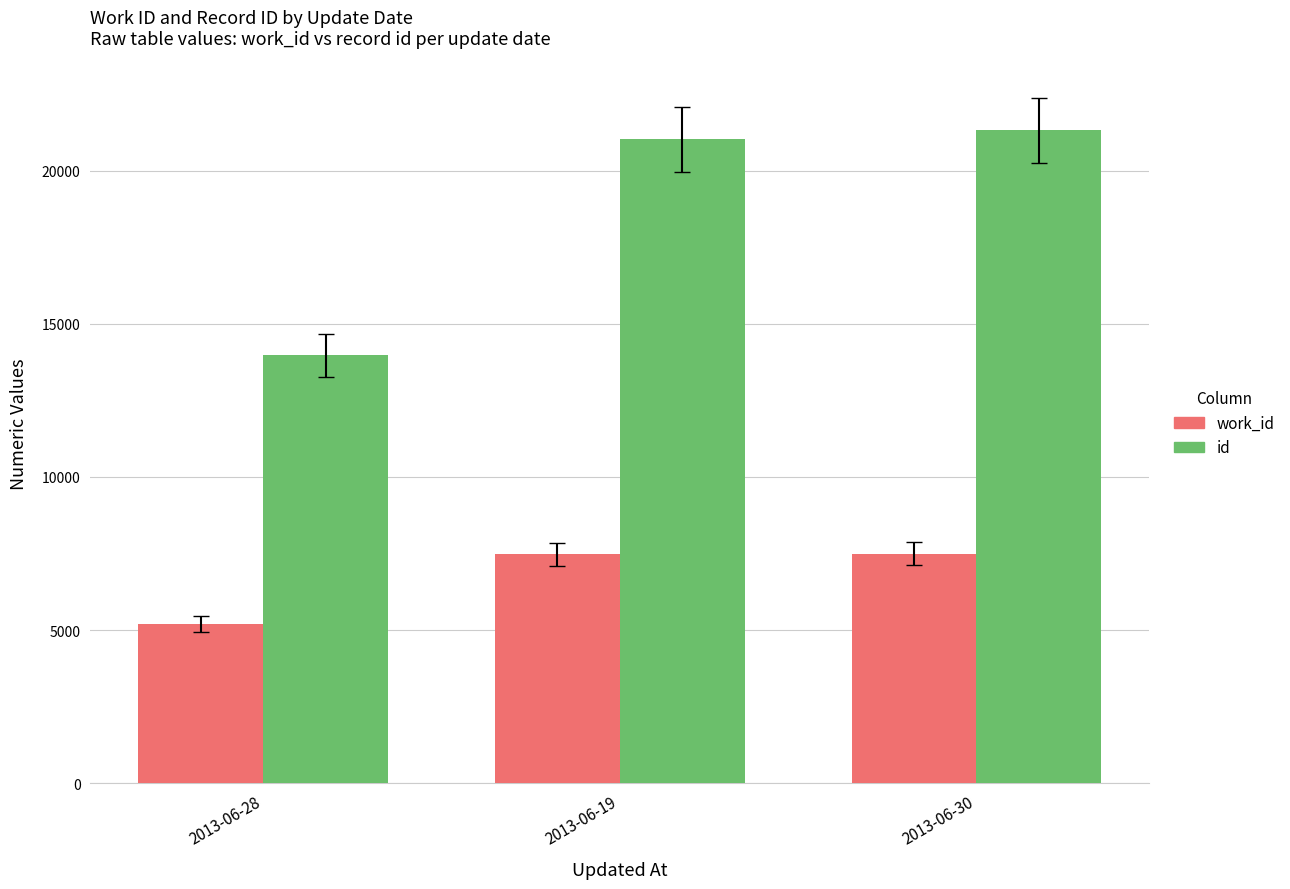

The value of id at 2013-06-19 is 36110. True or false?

False